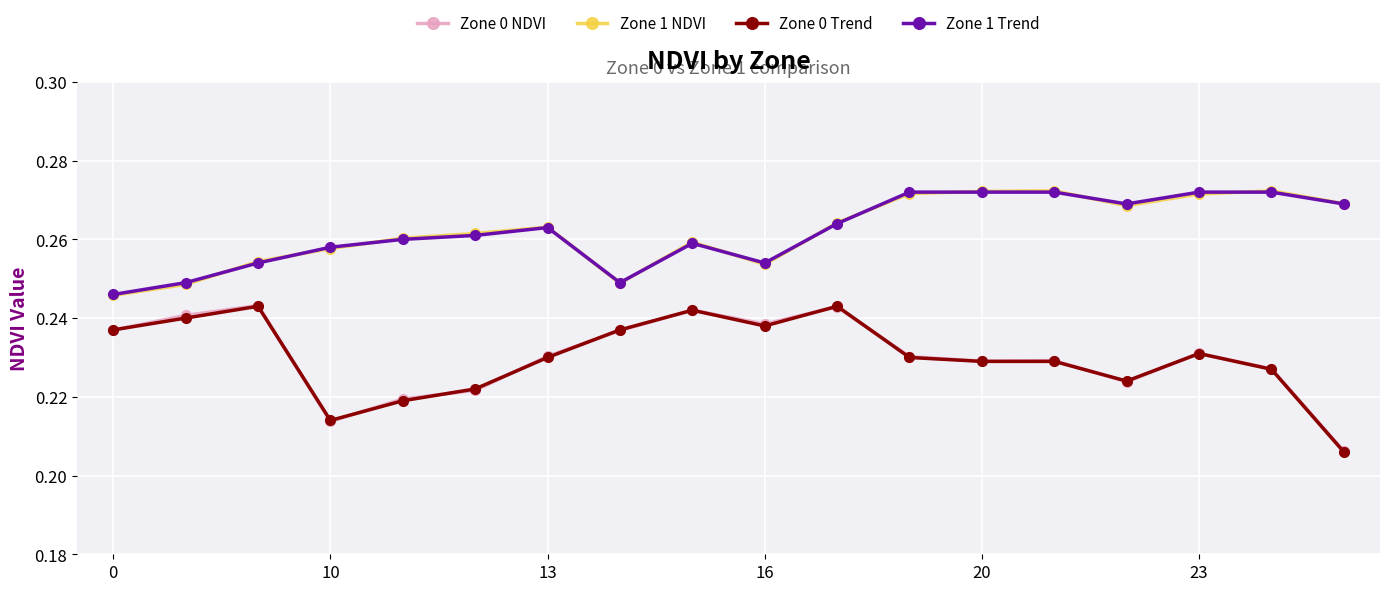

At how many categories does at least one series exceed 0?

18